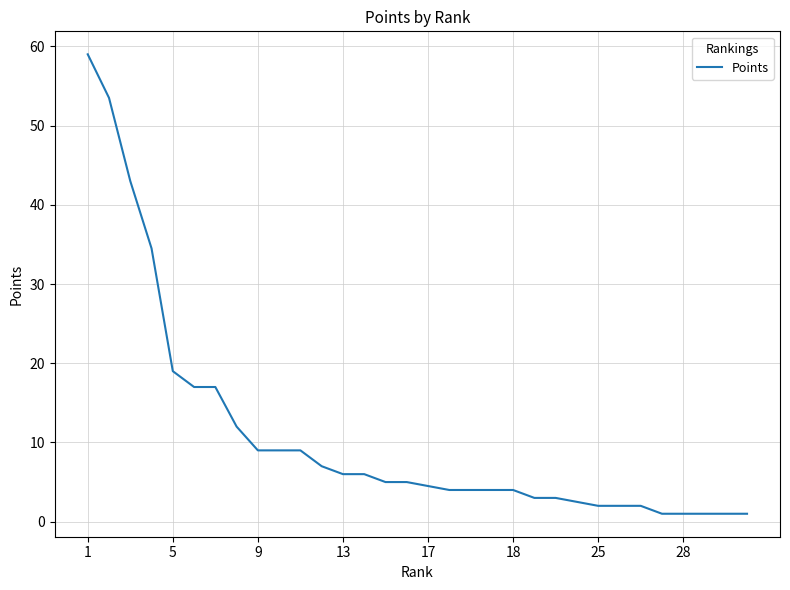

How many categories are shown in the chart?

32